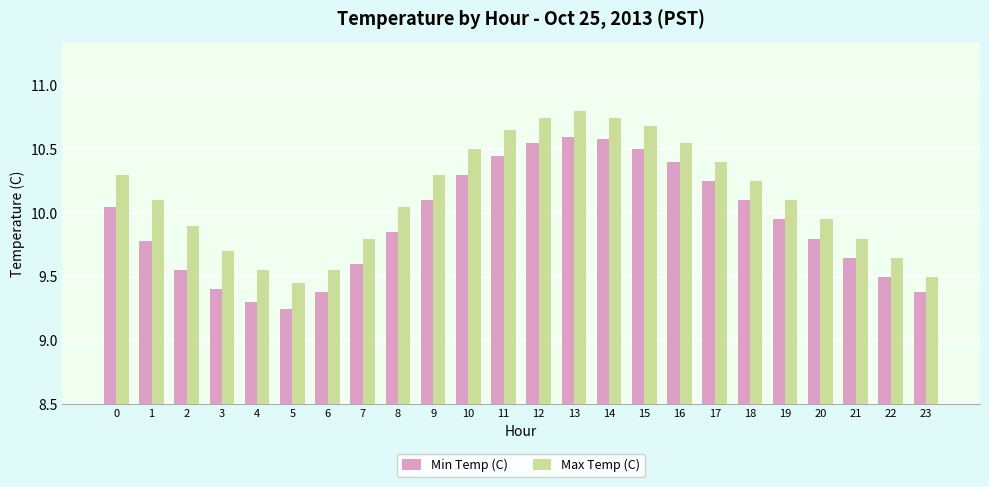

What is the difference between the second highest and minimum values in the Min Temp (C) series?

1.3